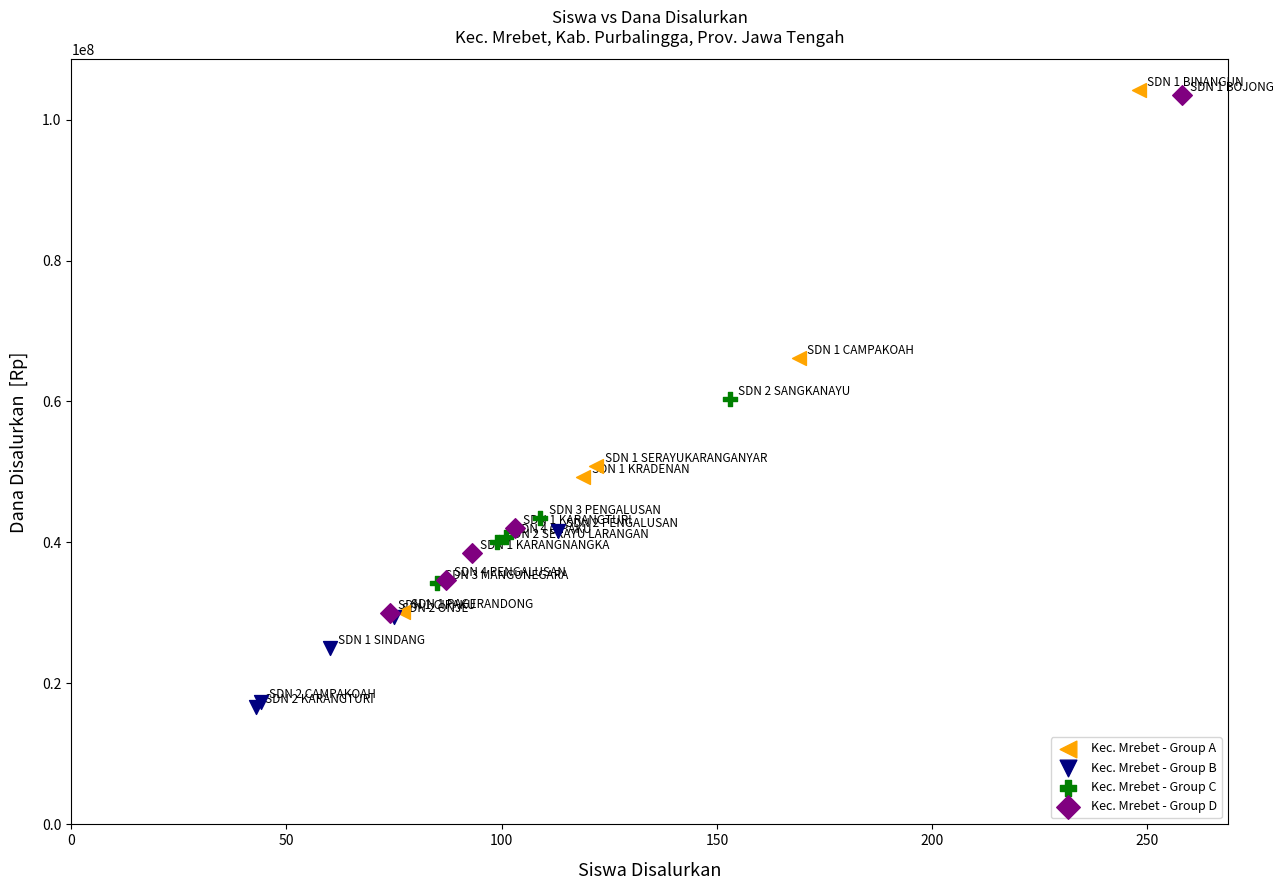

What are all the series names shown in the legend?

Kec. Mrebet - Group A, Kec. Mrebet - Group B, Kec. Mrebet - Group C, Kec. Mrebet - Group D